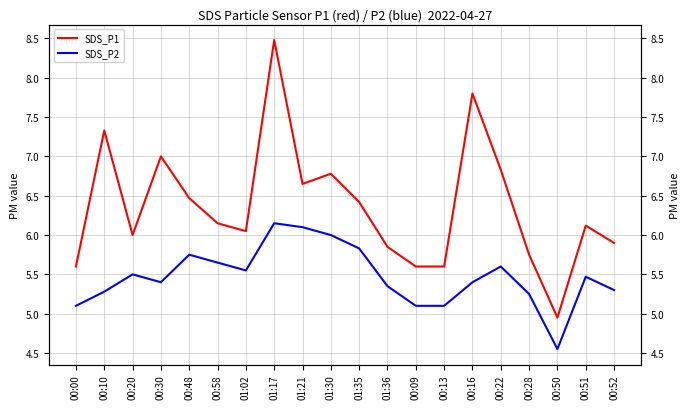

What are all the series names shown in the legend?

SDS_P1, SDS_P2